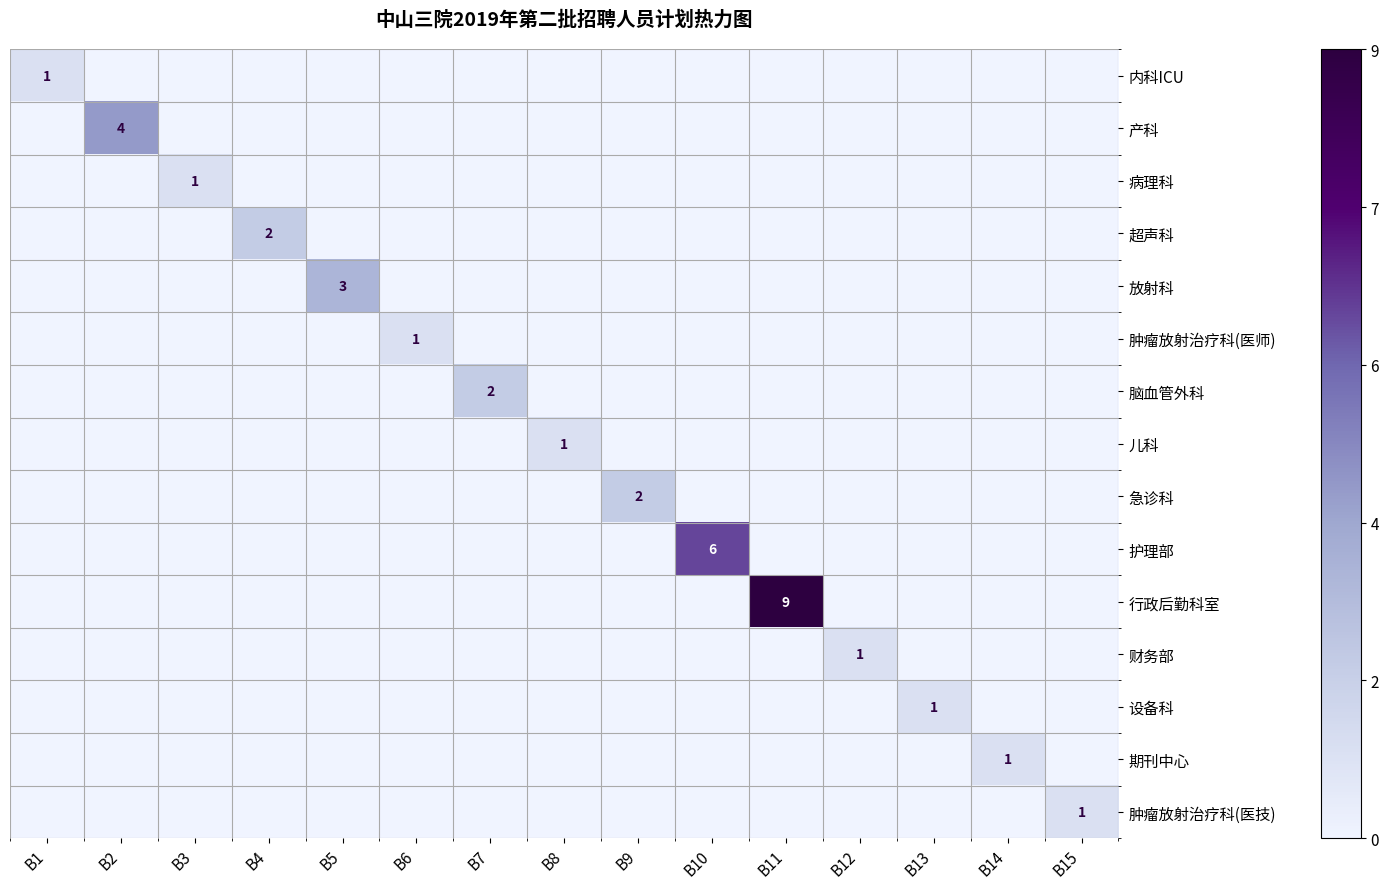

How many data points does each series have?

15